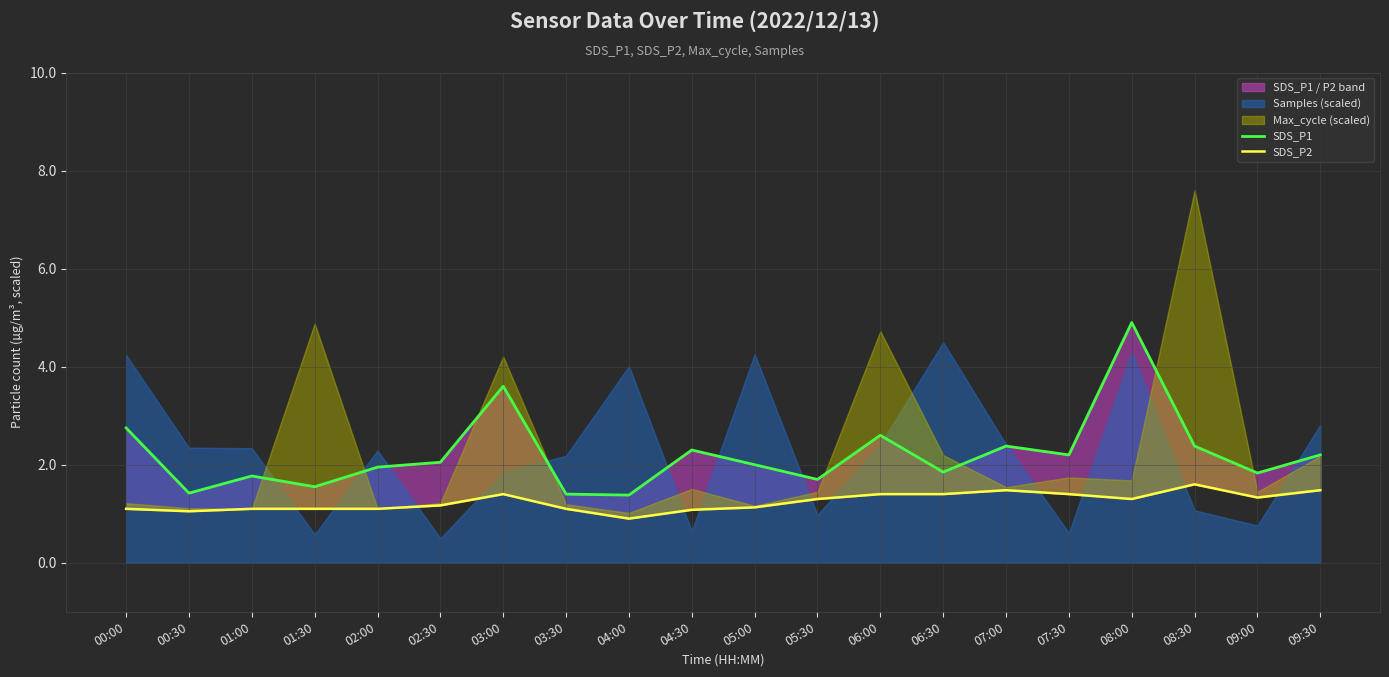

What is the minimum value for SDS_P2?

0.9